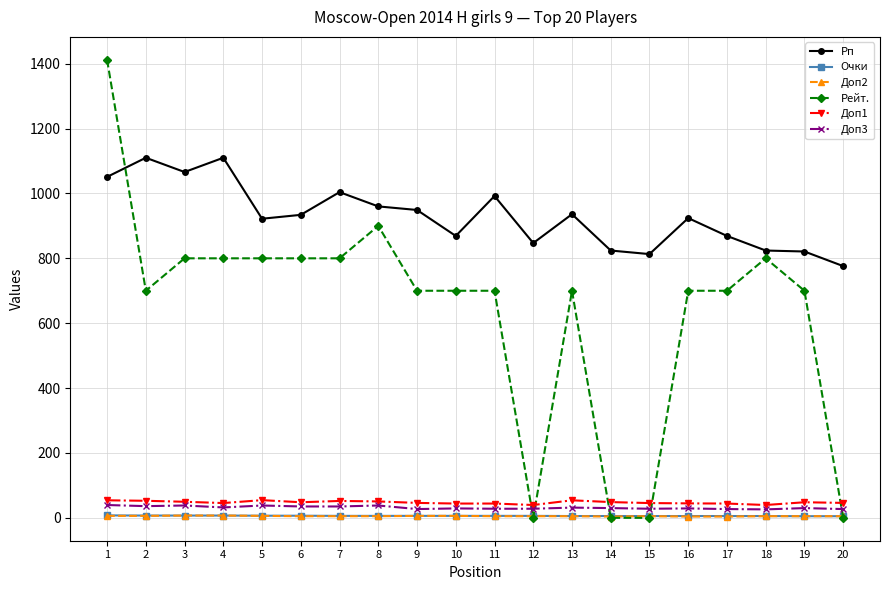

After their last crossing, which series has the higher values: Доп1 or Рейт.?

Доп1